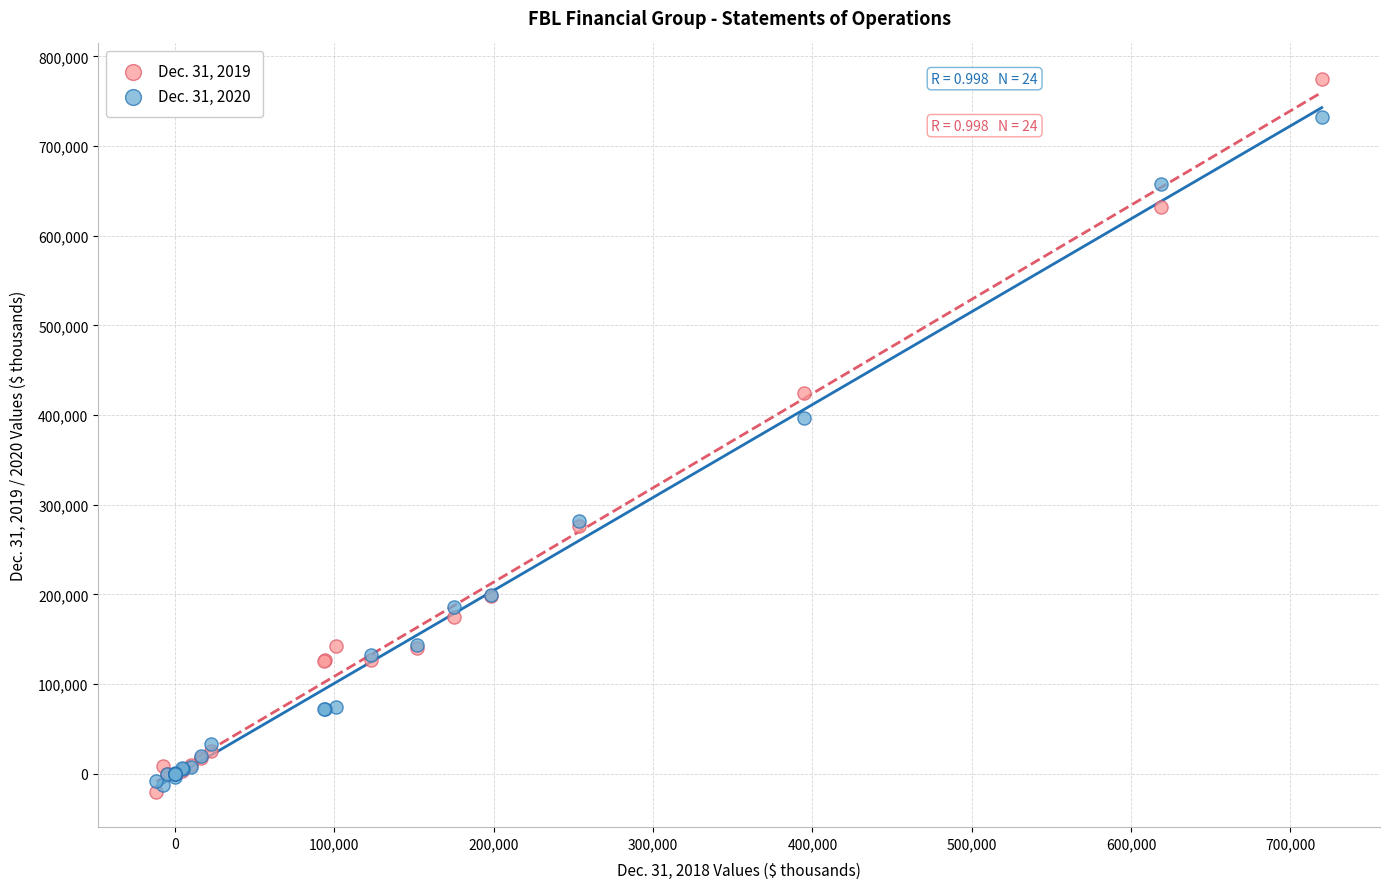

Which series has the widest spread of Y values?

Dec. 31, 2019